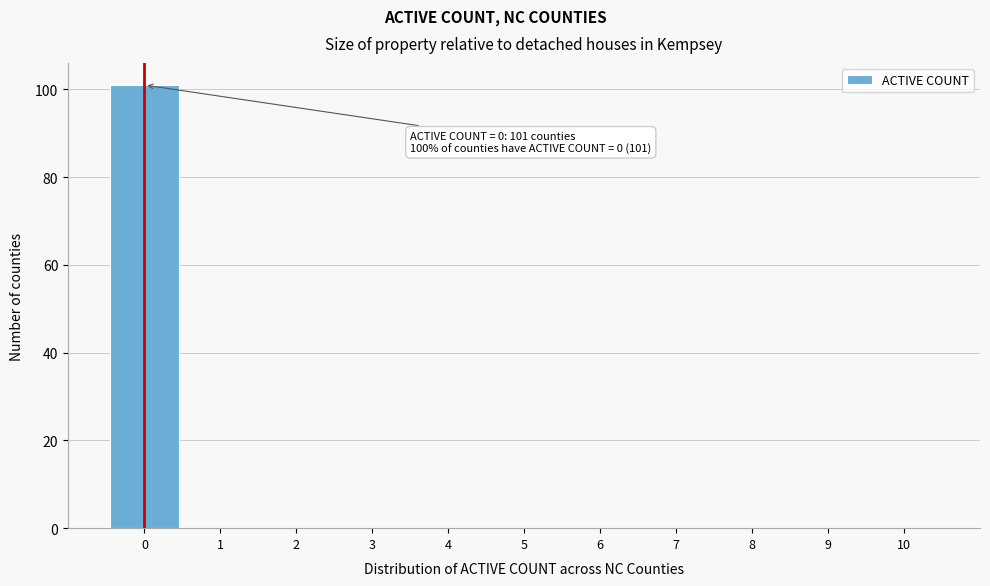

Over which range of the x-axis is the bar tallest?

-0.5 to 0.5